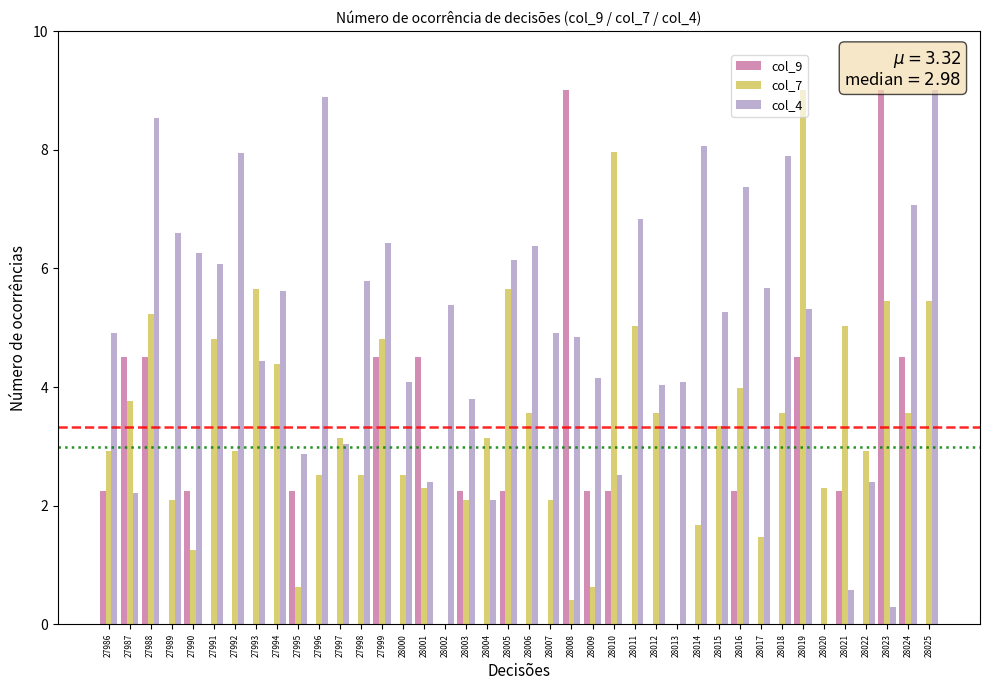

Which series has the largest total across all categories?

col_4